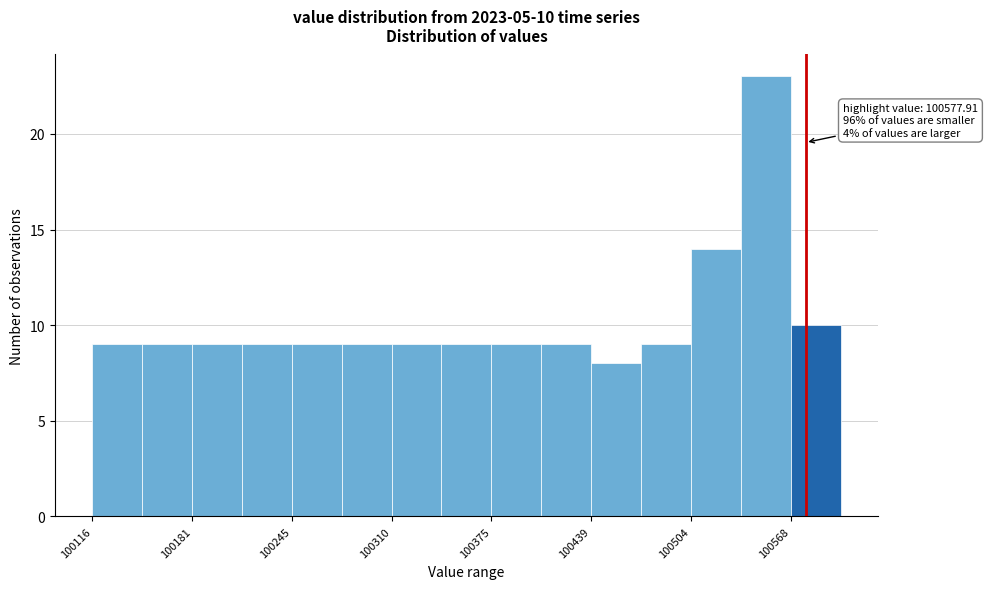

Around what value on the x-axis is the tallest bar? Give the approximate position of its centre, as read against the axis.

100550